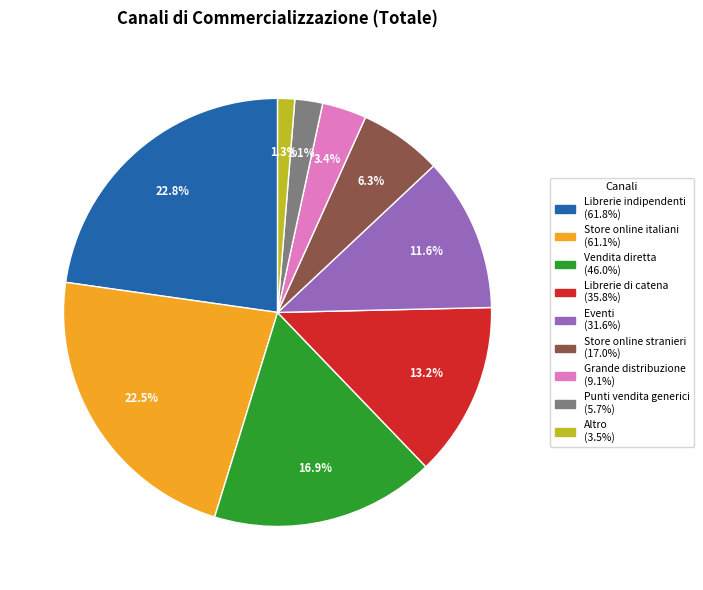

How many segments does this pie chart have?

9